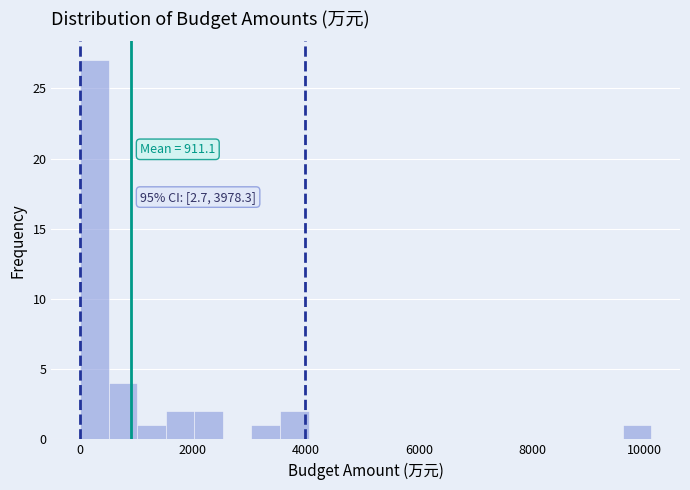

Read against the x-axis, roughly where is the centre of the tallest bar?

200